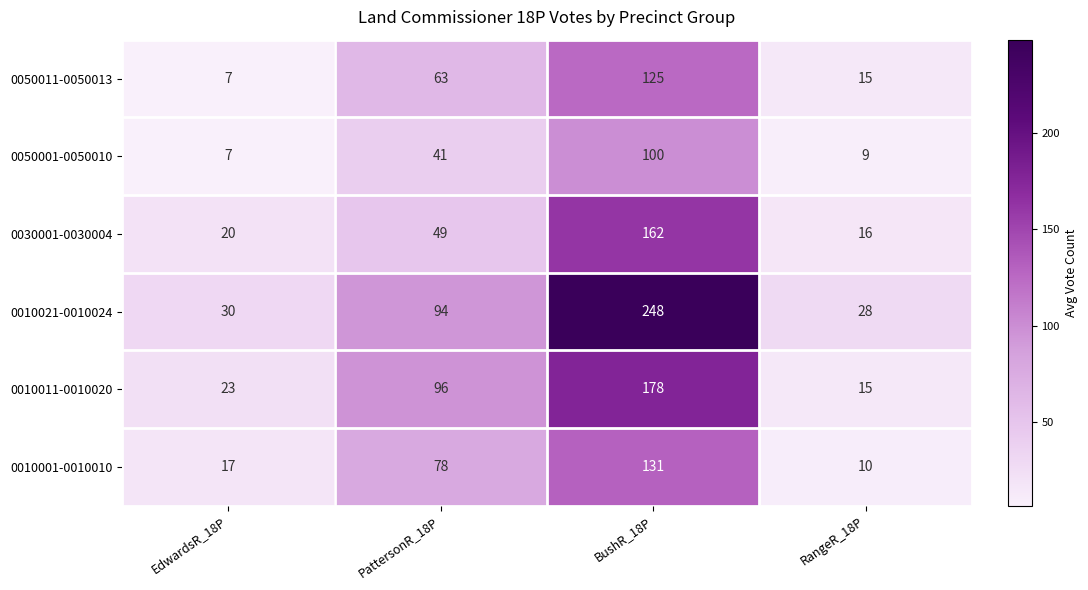

What is the spread (max minus min) of values at BushR_18P?

148